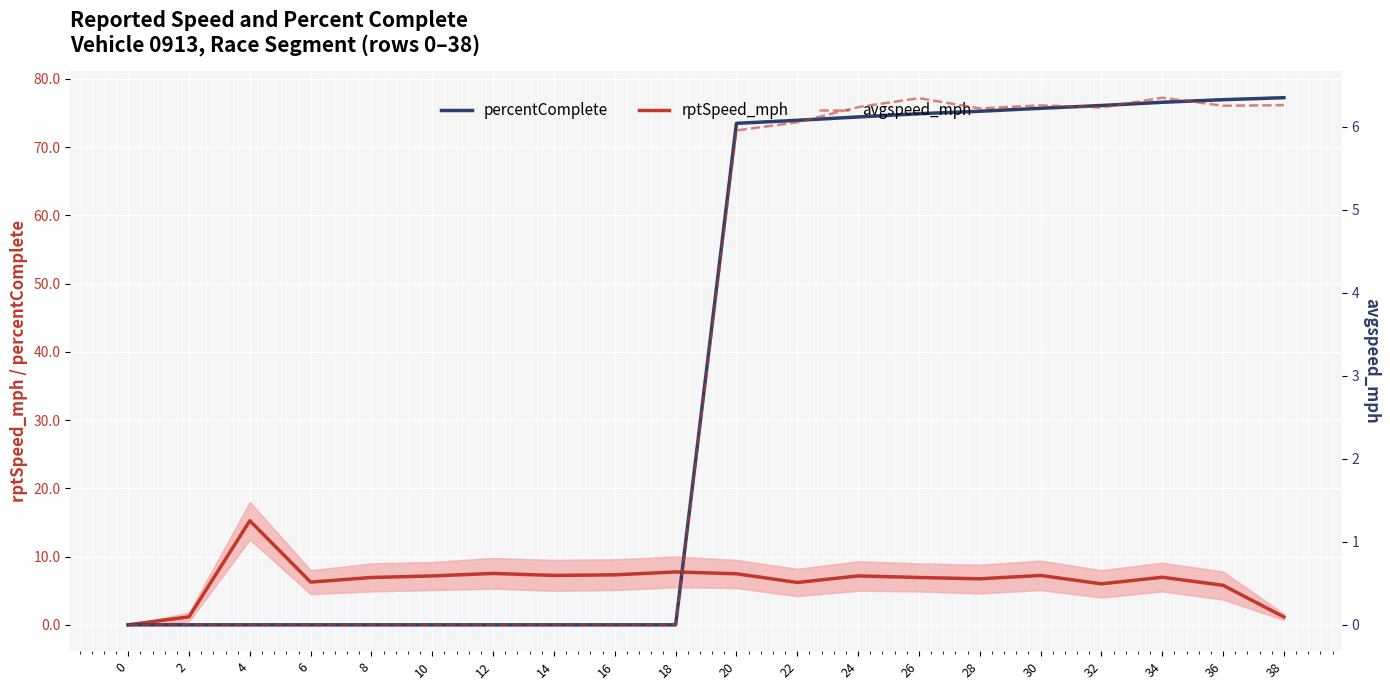

List the series in order of their peak value, highest first.

percentComplete, rptSpeed_mph, avgspeed_mph